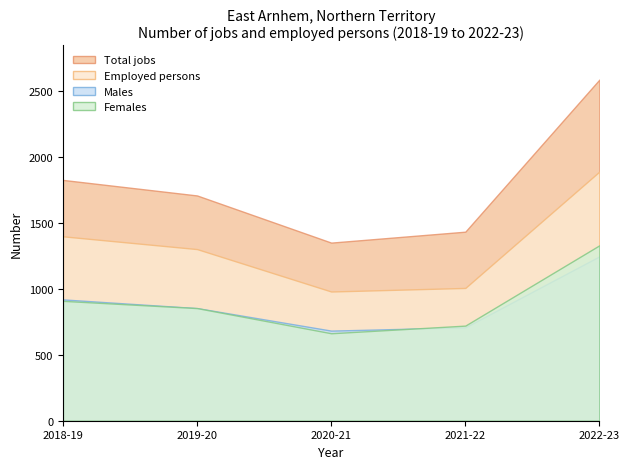

True or false: Males and Total jobs cross at least once.

False